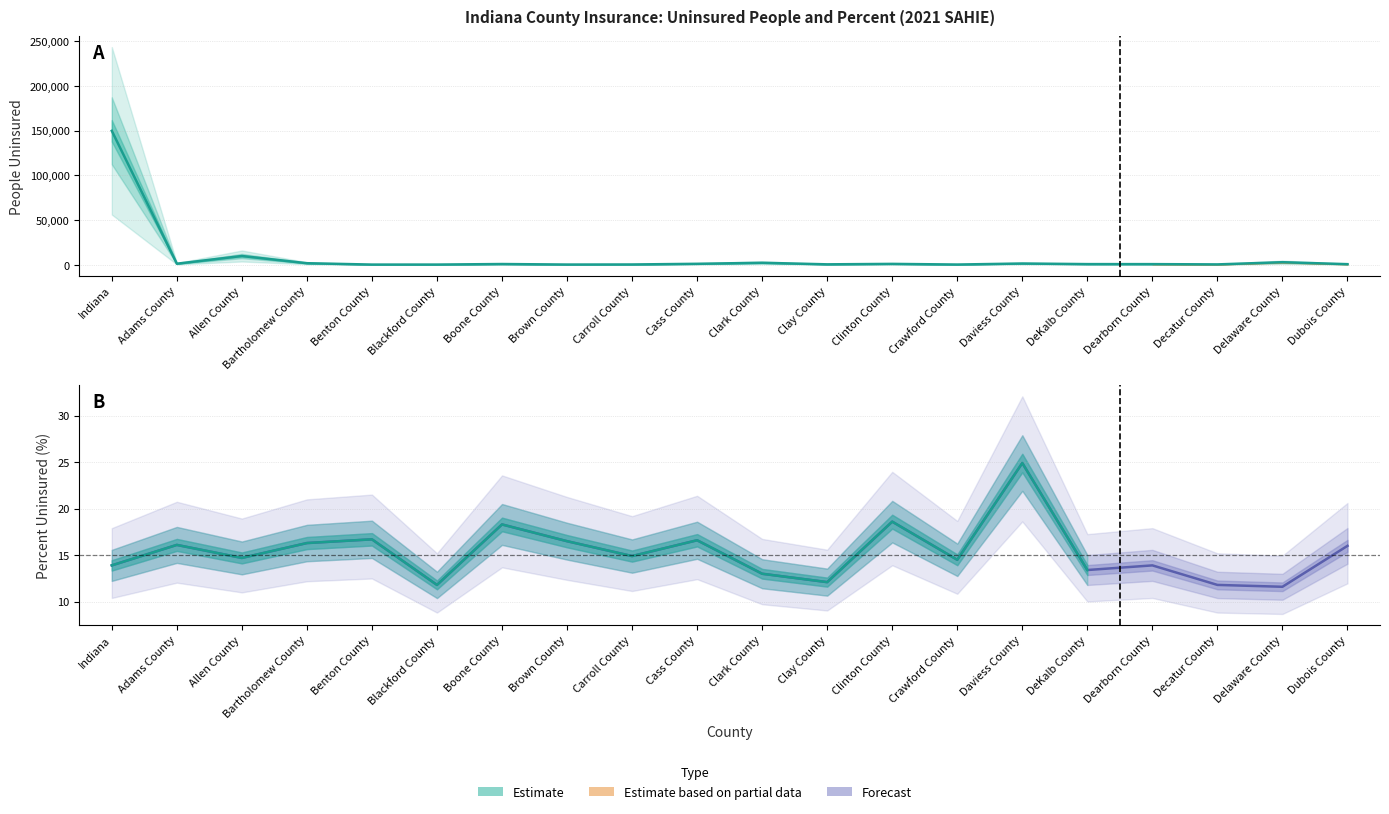

Where is Value (Percent) nearest to the value 18?

Boone County